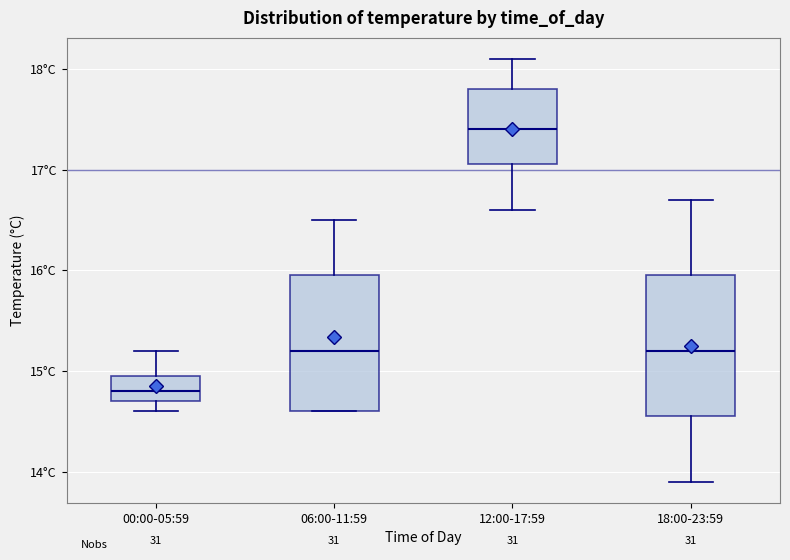

Where does the median line of the box for 18:00-23:59 sit on the y-axis? The values are not printed on the chart, so give them approximately, as read against the axis.

15.2